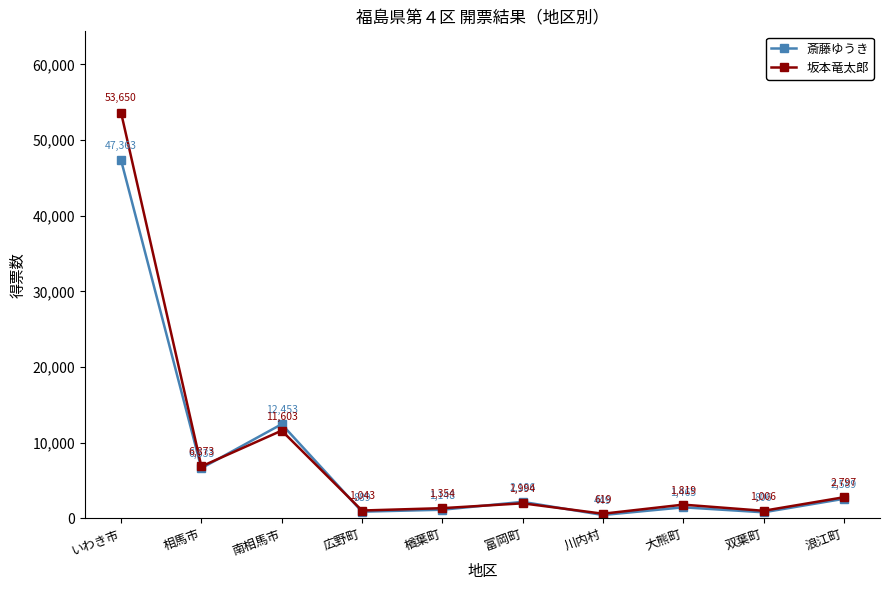

Where do 坂本竜太郎 and 斎藤ゆうき first cross each other?

相馬市 and 南相馬市